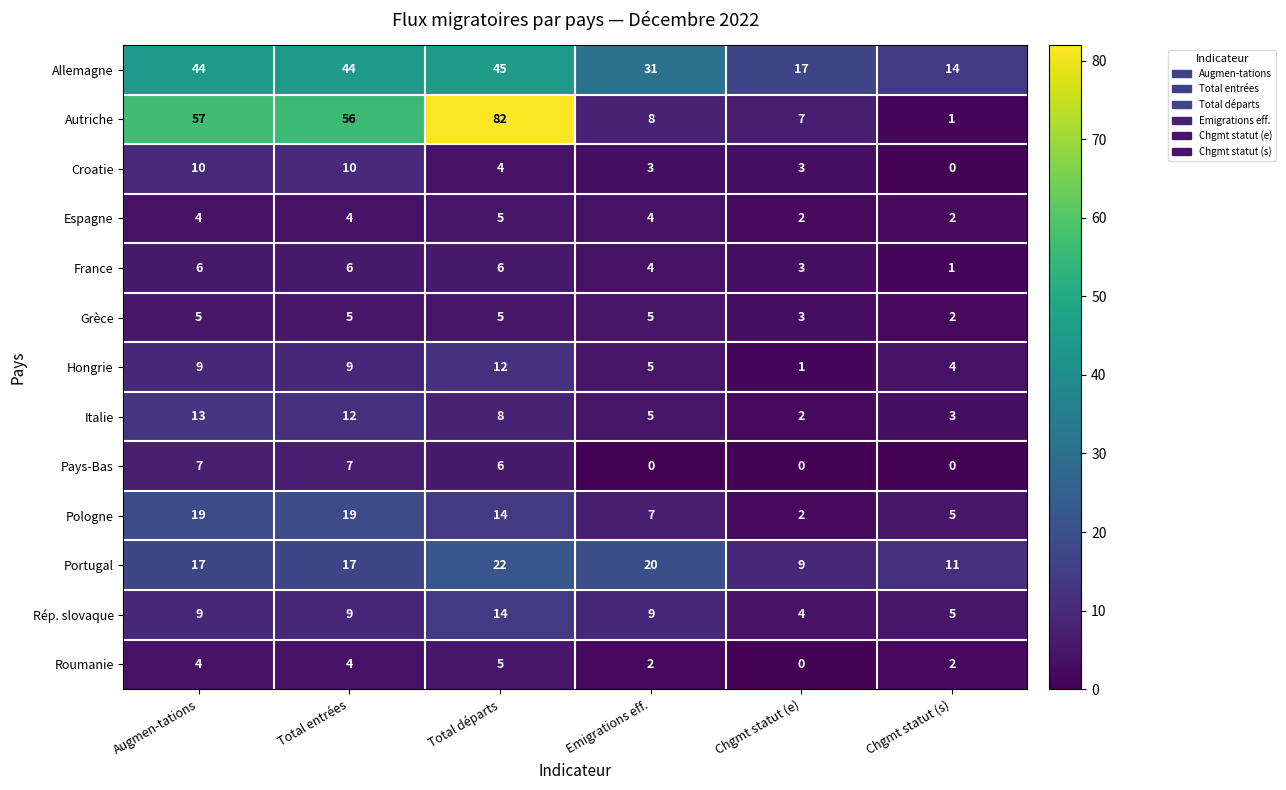

At which label does Grèce reach its minimum?

Chgmt statut (s)